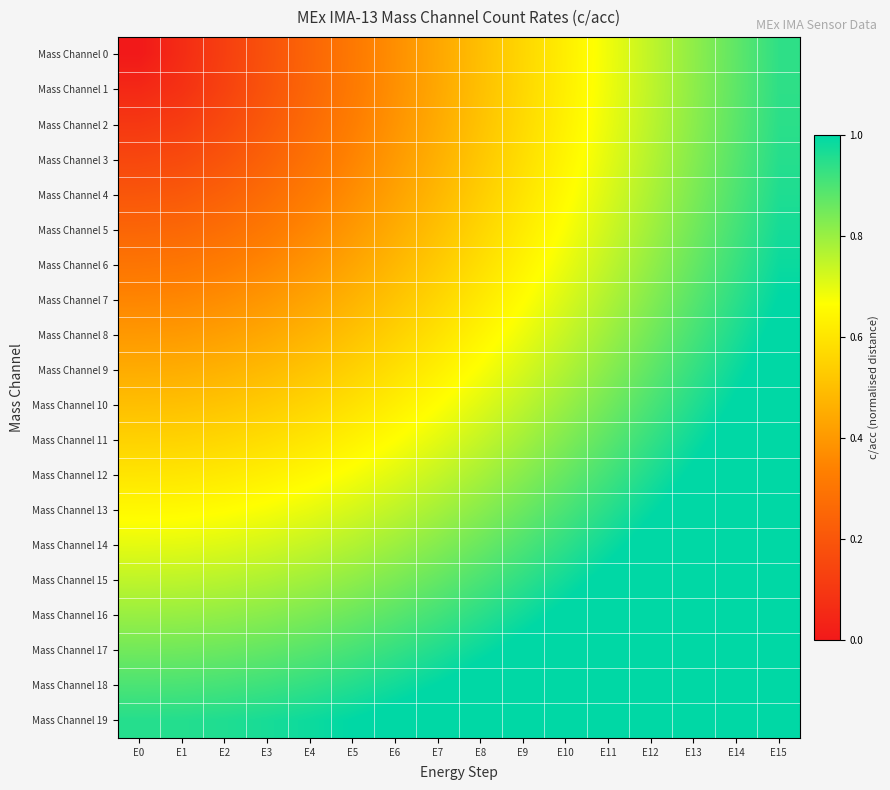

Reading right to left, what are all the values shown in this chart?

Mass Channel 0: E15=0.9	E14=0.9	E13=0.8	E12=0.8	E11=0.7	E10=0.6	E9=0.6	E8=0.5	E7=0.4	E6=0.4	E5=0.3	E4=0.2	E3=0.2	E2=0.1	E1=0.1	E0=0.0
Mass Channel 1: E15=0.9	E14=0.9	E13=0.8	E12=0.8	E11=0.7	E10=0.6	E9=0.6	E8=0.5	E7=0.4	E6=0.4	E5=0.3	E4=0.3	E3=0.2	E2=0.1	E1=0.1	E0=0.1
Mass Channel 2: E15=0.9	E14=0.9	E13=0.8	E12=0.8	E11=0.7	E10=0.6	E9=0.6	E8=0.5	E7=0.4	E6=0.4	E5=0.3	E4=0.3	E3=0.2	E2=0.2	E1=0.1	E0=0.1
Mass Channel 3: E15=0.9	E14=0.9	E13=0.8	E12=0.8	E11=0.7	E10=0.6	E9=0.6	E8=0.5	E7=0.5	E6=0.4	E5=0.3	E4=0.3	E3=0.2	E2=0.2	E1=0.2	E0=0.1
Mass Channel 4: E15=1.0	E14=0.9	E13=0.8	E12=0.8	E11=0.7	E10=0.7	E9=0.6	E8=0.5	E7=0.5	E6=0.4	E5=0.4	E4=0.3	E3=0.3	E2=0.2	E1=0.2	E0=0.2
Mass Channel 5: E15=1.0	E14=0.9	E13=0.9	E12=0.8	E11=0.7	E10=0.7	E9=0.6	E8=0.6	E7=0.5	E6=0.5	E5=0.4	E4=0.4	E3=0.3	E2=0.3	E1=0.3	E0=0.2
Mass Channel 6: E15=1.0	E14=0.9	E13=0.9	E12=0.8	E11=0.8	E10=0.7	E9=0.6	E8=0.6	E7=0.5	E6=0.5	E5=0.4	E4=0.4	E3=0.4	E2=0.3	E1=0.3	E0=0.3
Mass Channel 7: E15=1.0	E14=0.9	E13=0.9	E12=0.8	E11=0.8	E10=0.7	E9=0.7	E8=0.6	E7=0.6	E6=0.5	E5=0.5	E4=0.4	E3=0.4	E2=0.4	E1=0.4	E0=0.3
Mass Channel 8: E15=1.0	E14=1.0	E13=0.9	E12=0.8	E11=0.8	E10=0.7	E9=0.7	E8=0.6	E7=0.6	E6=0.5	E5=0.5	E4=0.5	E3=0.4	E2=0.4	E1=0.4	E0=0.4
Mass Channel 9: E15=1.0	E14=1.0	E13=0.9	E12=0.9	E11=0.8	E10=0.8	E9=0.7	E8=0.7	E7=0.6	E6=0.6	E5=0.5	E4=0.5	E3=0.5	E2=0.5	E1=0.5	E0=0.5
Mass Channel 10: E15=1.1	E14=1.0	E13=1.0	E12=0.9	E11=0.9	E10=0.8	E9=0.8	E8=0.7	E7=0.7	E6=0.6	E5=0.6	E4=0.6	E3=0.5	E2=0.5	E1=0.5	E0=0.5
Mass Channel 11: E15=1.1	E14=1.0	E13=1.0	E12=0.9	E11=0.9	E10=0.8	E9=0.8	E8=0.7	E7=0.7	E6=0.7	E5=0.6	E4=0.6	E3=0.6	E2=0.6	E1=0.6	E0=0.6
Mass Channel 12: E15=1.1	E14=1.1	E13=1.0	E12=1.0	E11=0.9	E10=0.9	E9=0.8	E8=0.8	E7=0.7	E6=0.7	E5=0.7	E4=0.7	E3=0.6	E2=0.6	E1=0.6	E0=0.6
Mass Channel 13: E15=1.1	E14=1.1	E13=1.0	E12=1.0	E11=0.9	E10=0.9	E9=0.9	E8=0.8	E7=0.8	E6=0.8	E5=0.7	E4=0.7	E3=0.7	E2=0.7	E1=0.7	E0=0.7
Mass Channel 14: E15=1.2	E14=1.1	E13=1.1	E12=1.0	E11=1.0	E10=0.9	E9=0.9	E8=0.9	E7=0.8	E6=0.8	E5=0.8	E4=0.7	E3=0.7	E2=0.7	E1=0.7	E0=0.7
Mass Channel 15: E15=1.2	E14=1.2	E13=1.1	E12=1.1	E11=1.0	E10=1.0	E9=0.9	E8=0.9	E7=0.9	E6=0.8	E5=0.8	E4=0.8	E3=0.8	E2=0.8	E1=0.8	E0=0.8
Mass Channel 16: E15=1.2	E14=1.2	E13=1.1	E12=1.1	E11=1.1	E10=1.0	E9=1.0	E8=0.9	E7=0.9	E6=0.9	E5=0.9	E4=0.8	E3=0.8	E2=0.8	E1=0.8	E0=0.8
Mass Channel 17: E15=1.3	E14=1.2	E13=1.2	E12=1.1	E11=1.1	E10=1.1	E9=1.0	E8=1.0	E7=1.0	E6=0.9	E5=0.9	E4=0.9	E3=0.9	E2=0.9	E1=0.9	E0=0.8
Mass Channel 18: E15=1.3	E14=1.3	E13=1.2	E12=1.2	E11=1.1	E10=1.1	E9=1.1	E8=1.0	E7=1.0	E6=1.0	E5=1.0	E4=0.9	E3=0.9	E2=0.9	E1=0.9	E0=0.9
Mass Channel 19: E15=1.3	E14=1.3	E13=1.3	E12=1.2	E11=1.2	E10=1.1	E9=1.1	E8=1.1	E7=1.0	E6=1.0	E5=1.0	E4=1.0	E3=1.0	E2=1.0	E1=1.0	E0=0.9